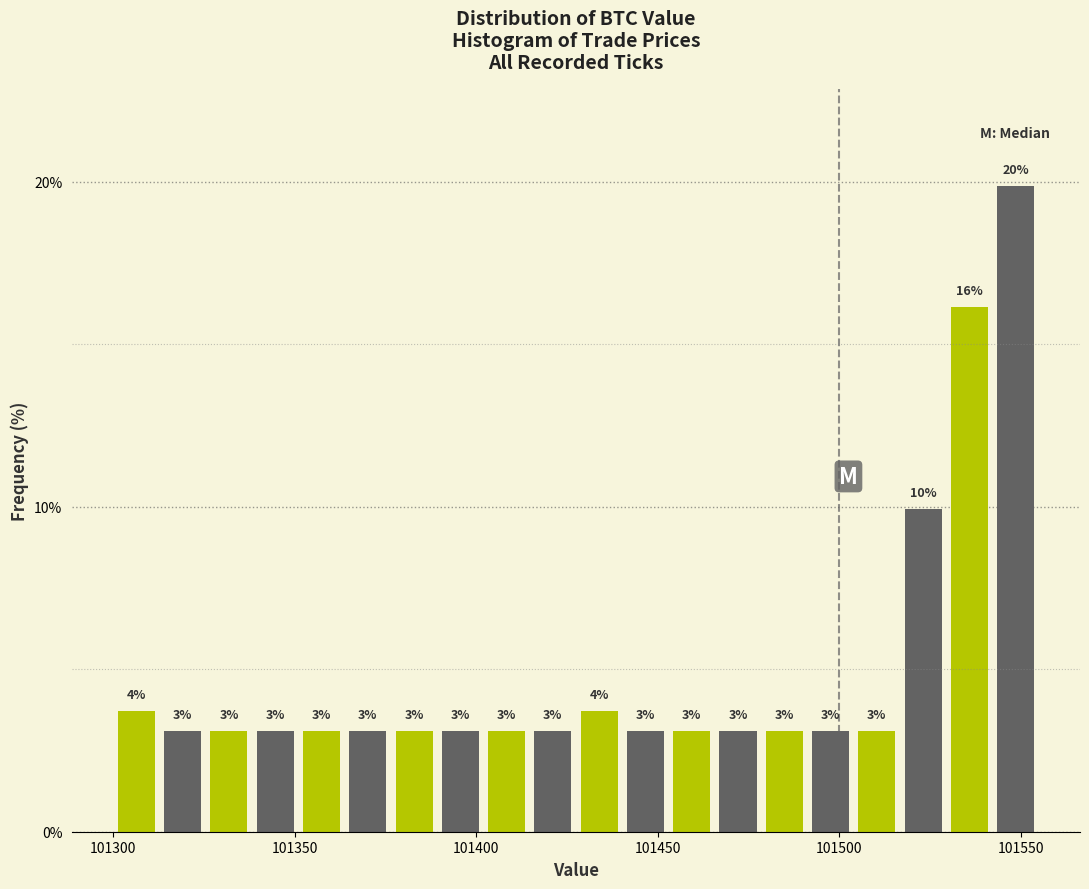

Around what value on the x-axis is the tallest bar? Give the approximate position of its centre, as read against the axis.

101550